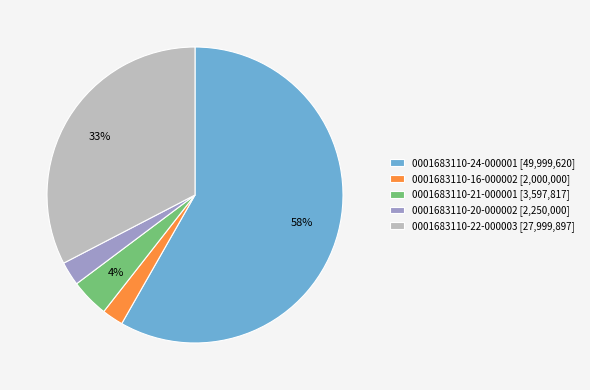

Is there any slice that represents more than half of the pie?

Yes